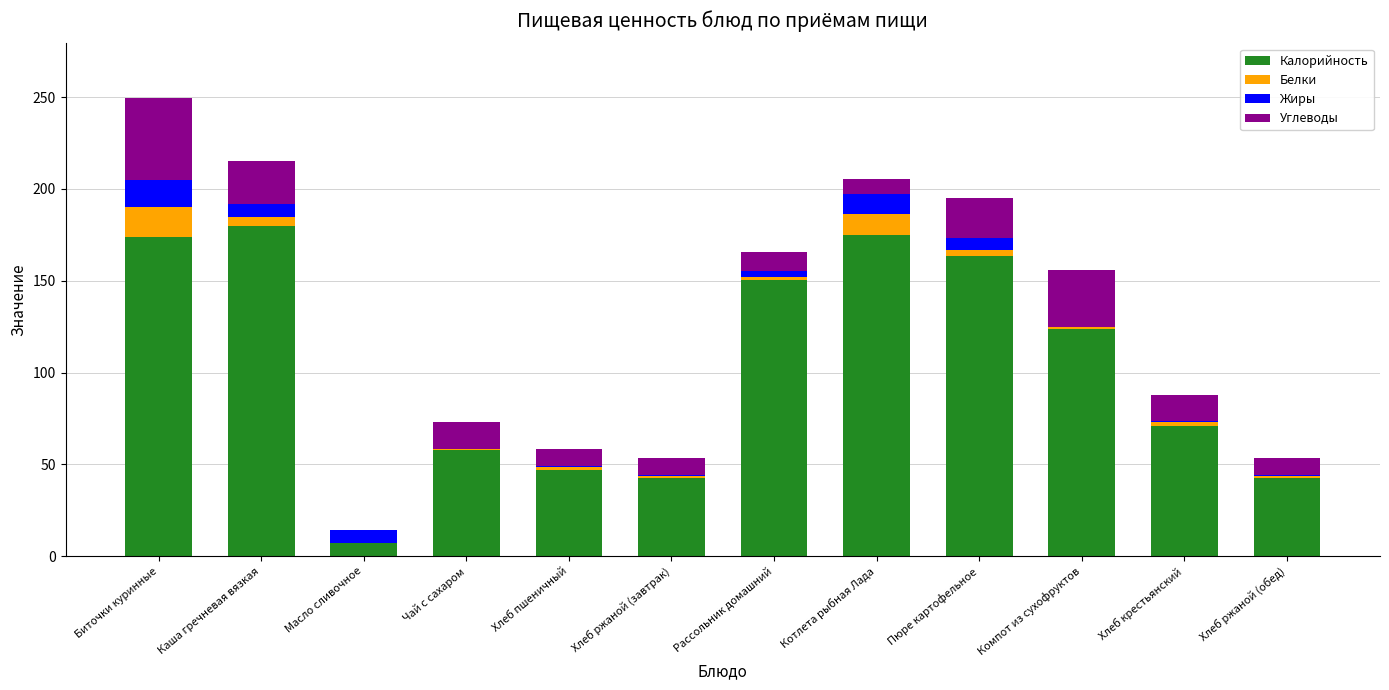

What is the average value of the Калорийность series?

102.9